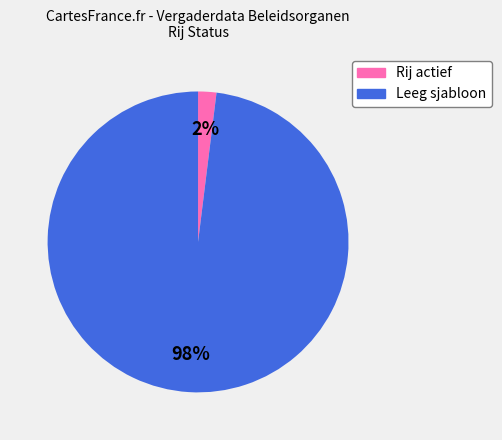

Which slice is the smallest?

Rij actief